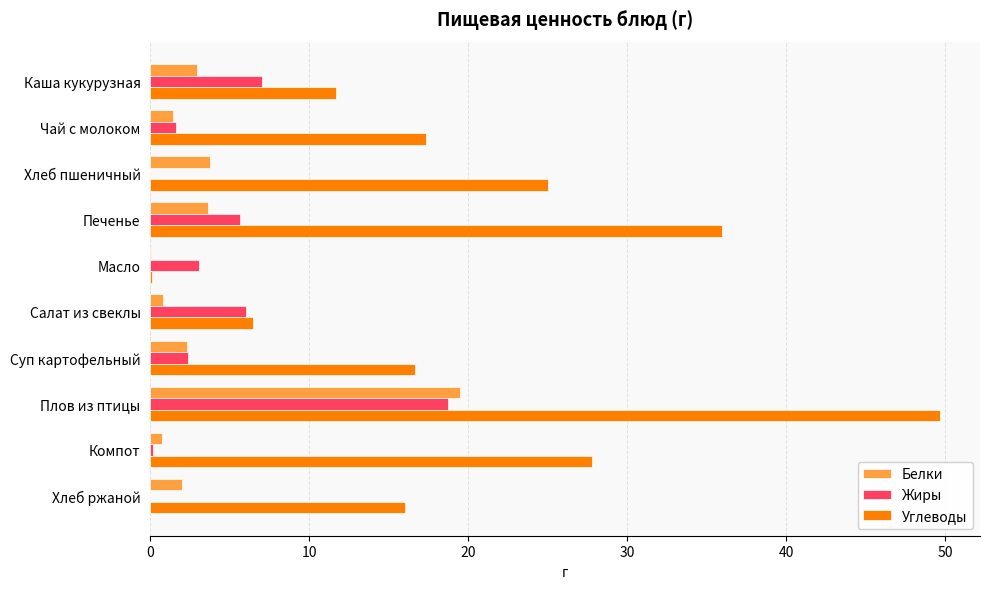

Which series has the largest total across all categories?

Углеводы